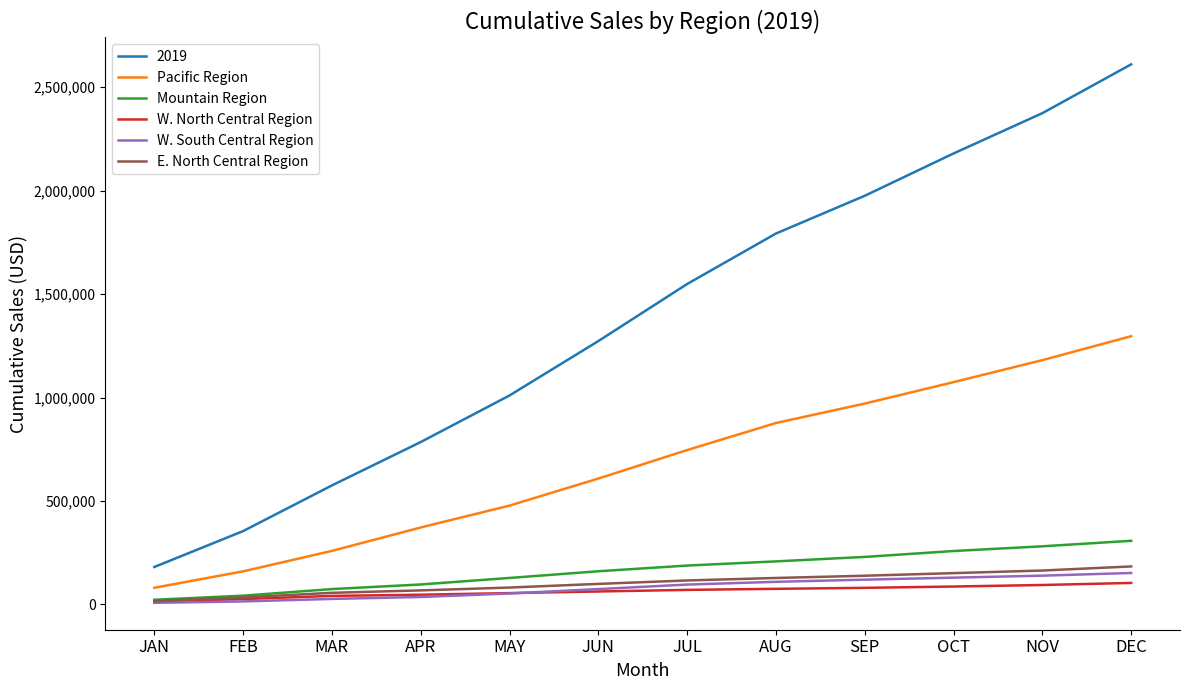

True or false: Mountain Region and Pacific Region intersect in this chart.

False